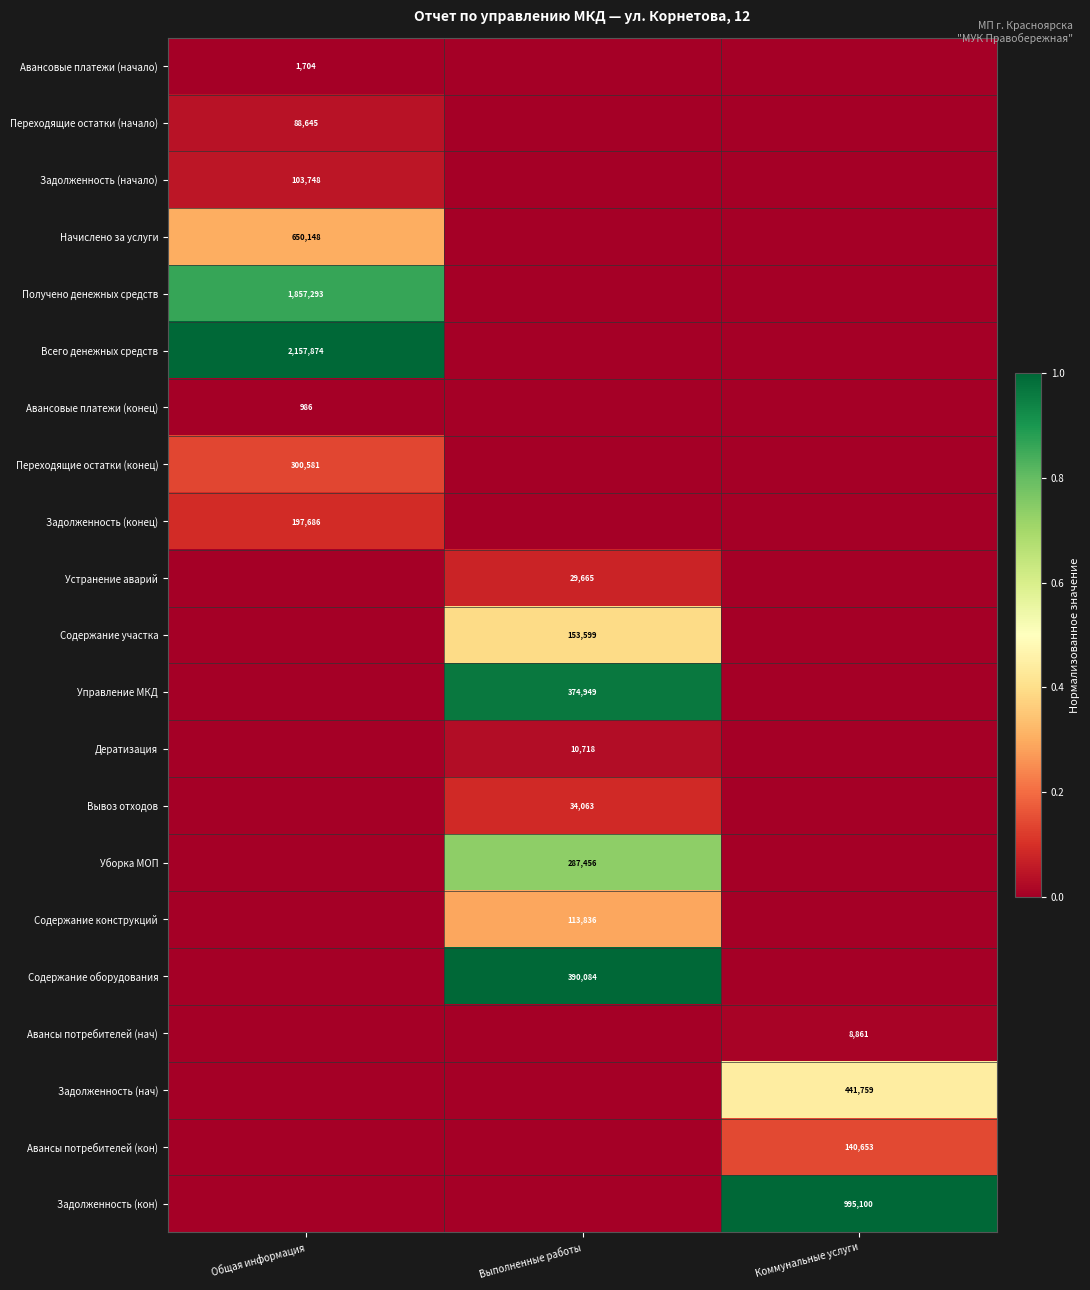

The Задолженность (кон) series shows 1725863 at Коммунальные услуги. True or false?

False